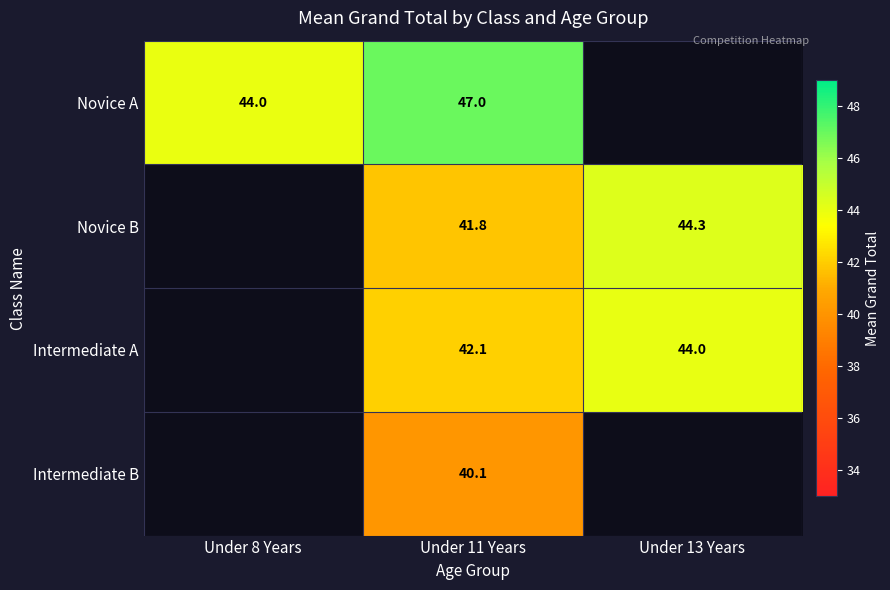

What is the difference between the Intermediate A values at Under 13 Years and Under 11 Years?

1.9